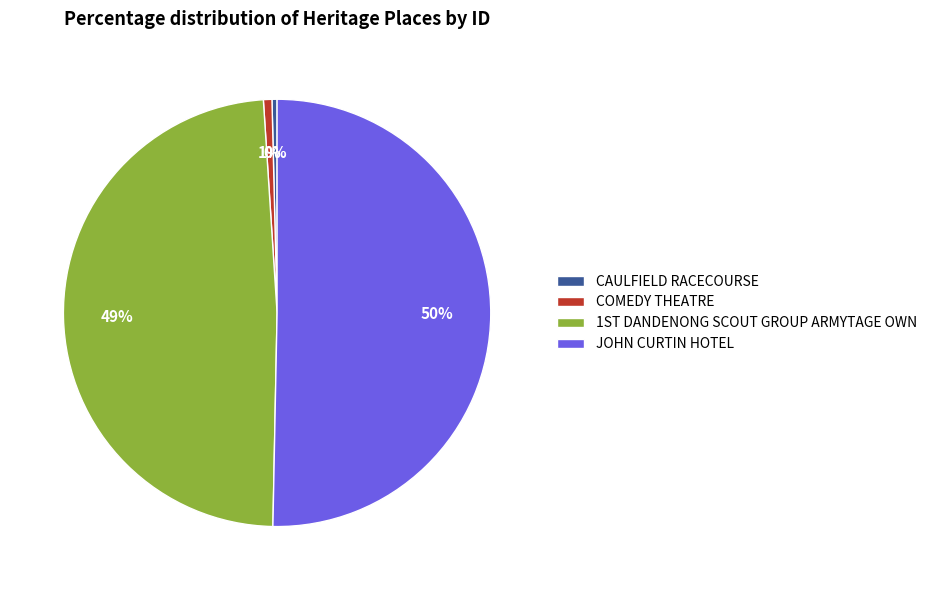

How many slices are in this pie chart?

4